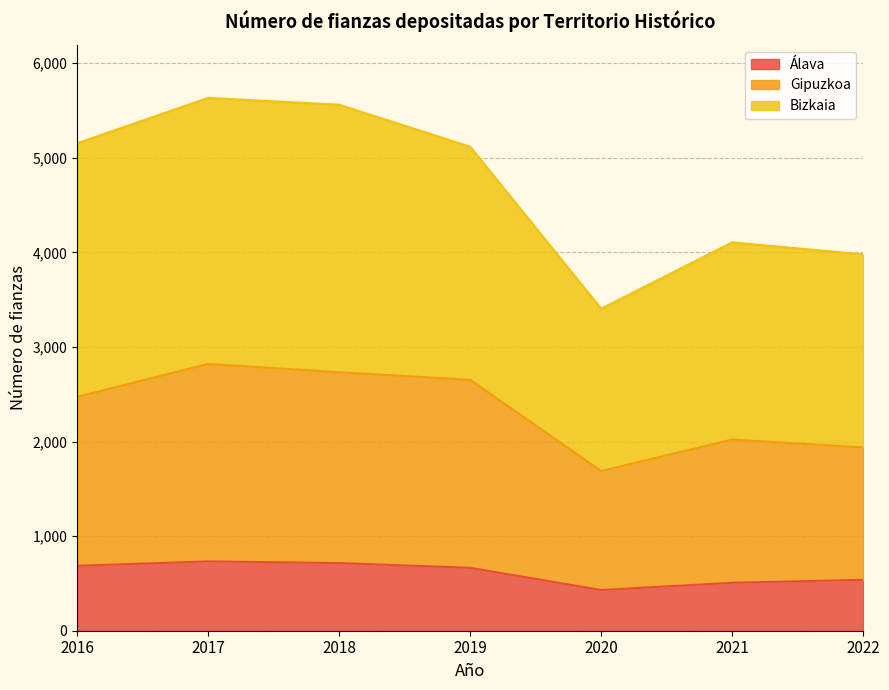

Between 2019 and 2020, which series saw the biggest shift?

Bizkaia